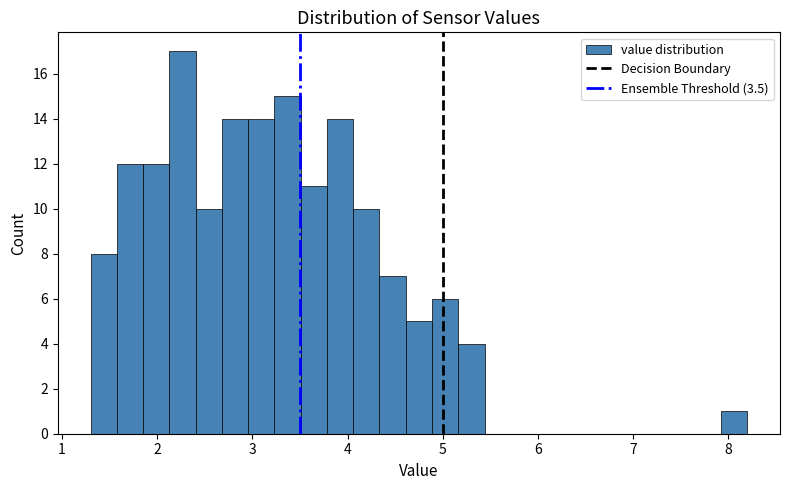

Read against the x-axis, roughly where is the centre of the tallest bar?

2.3